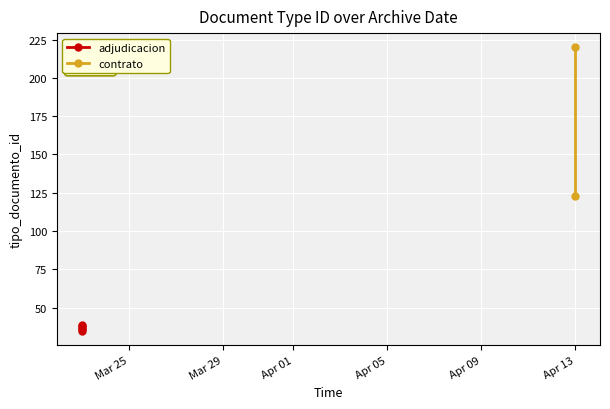

Rank the categories by value from highest to lowest.

2023-04-13, 2023-04-13, 2023-03-23, 2023-03-23, 2023-03-23, 2023-03-23, 2023-03-23